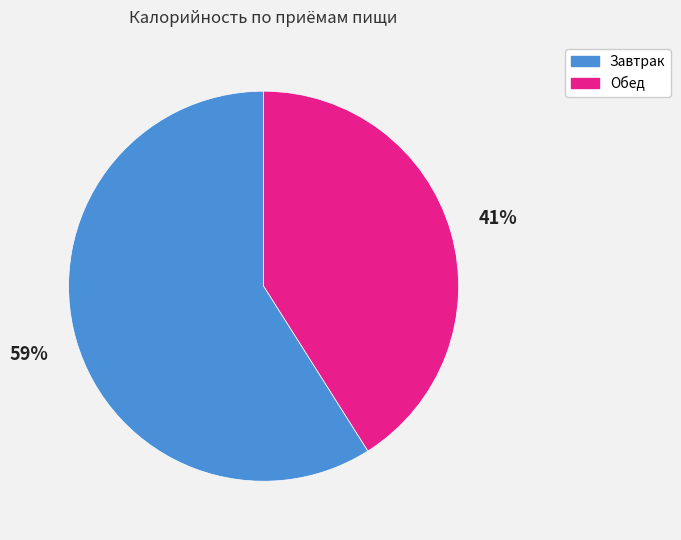

What is the ratio of the value at Обед to the value at Завтрак?

1.4